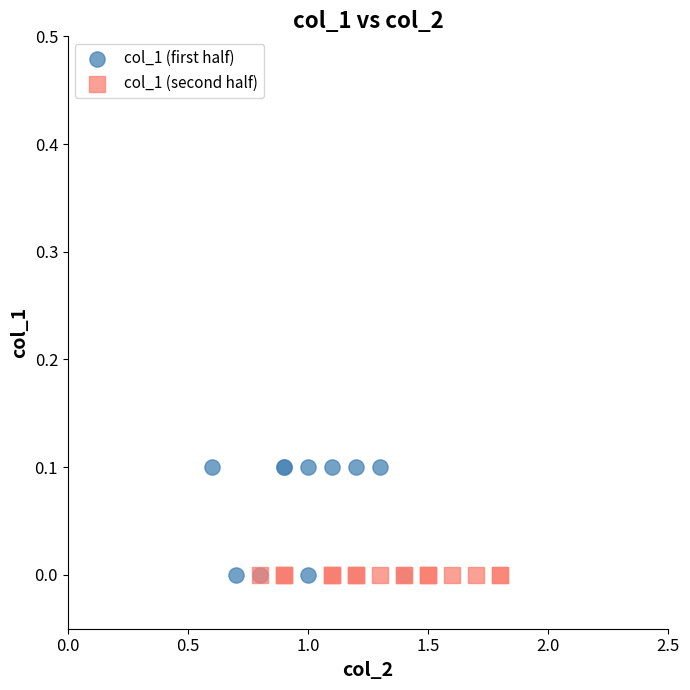

Which series reaches the maximum Y coordinate?

col_1 (first half)